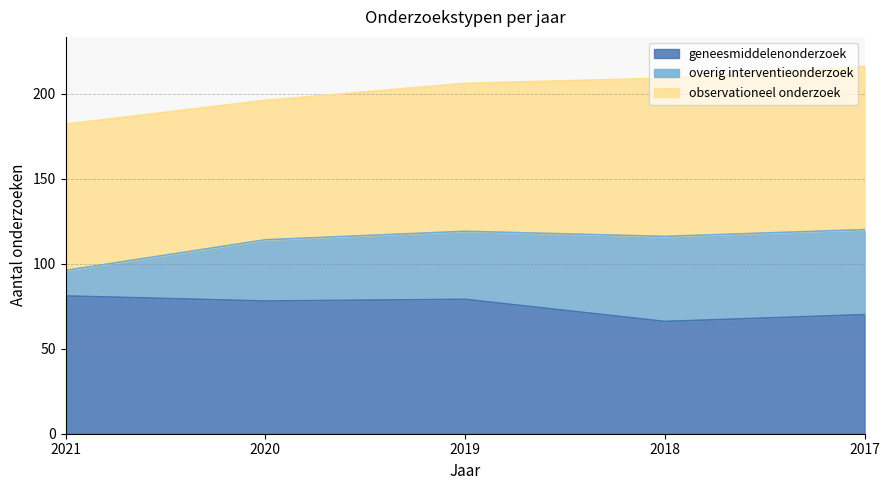

What are all the series names shown in the legend?

geneesmiddelenonderzoek, overig interventieonderzoek, observationeel onderzoek